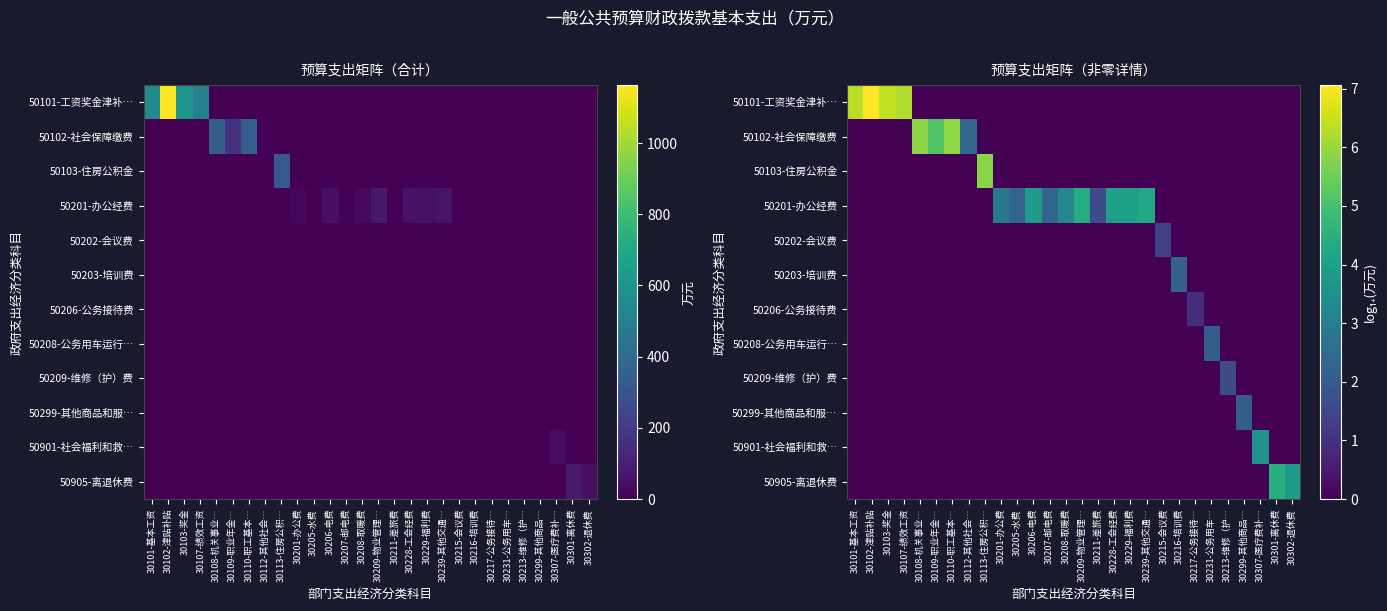

At which category is the sum across all series the highest?

30102-津贴补贴